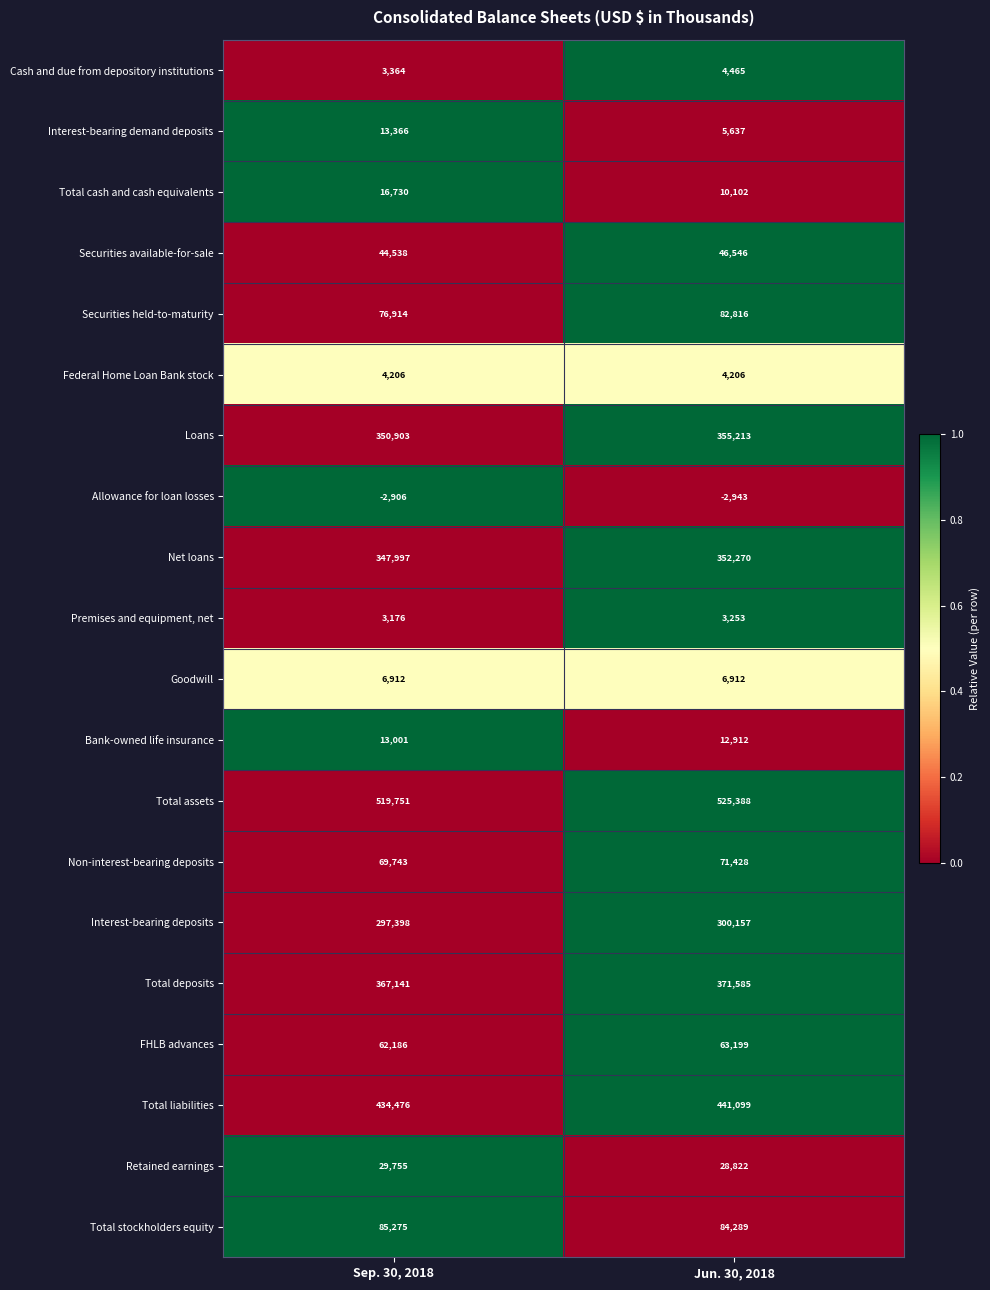

Is it true that Non-interest-bearing deposits equals 14763 at Sep. 30, 2018?

False